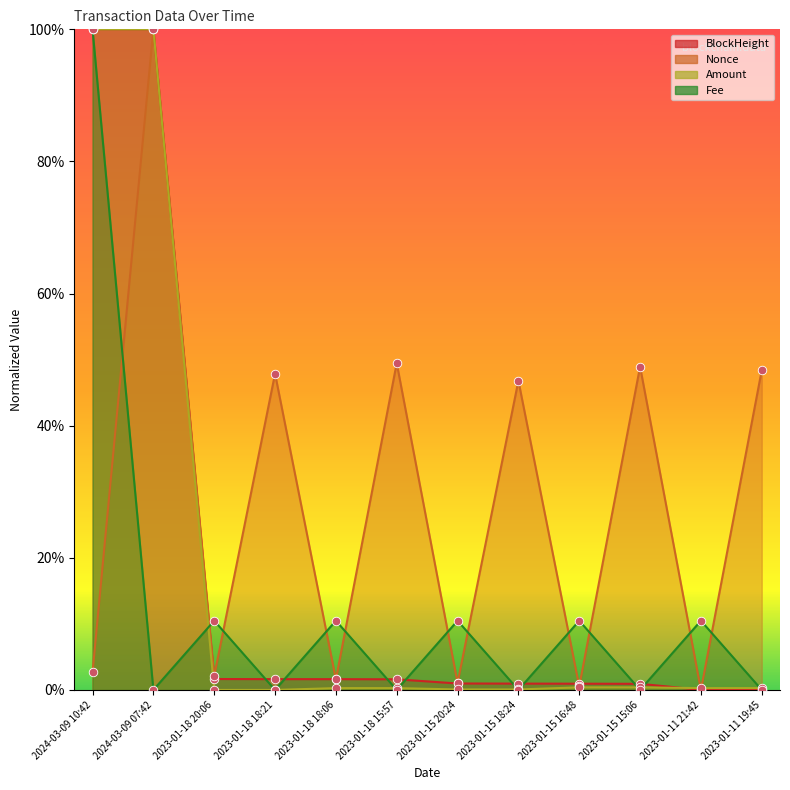

What is the total value across all series at 2023-01-18 18:06?

0.1